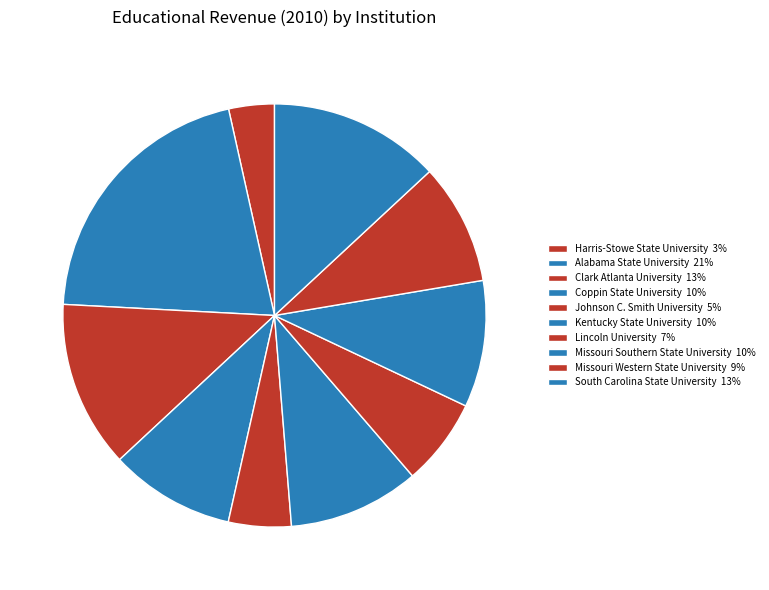

How many slices are in this pie chart?

10